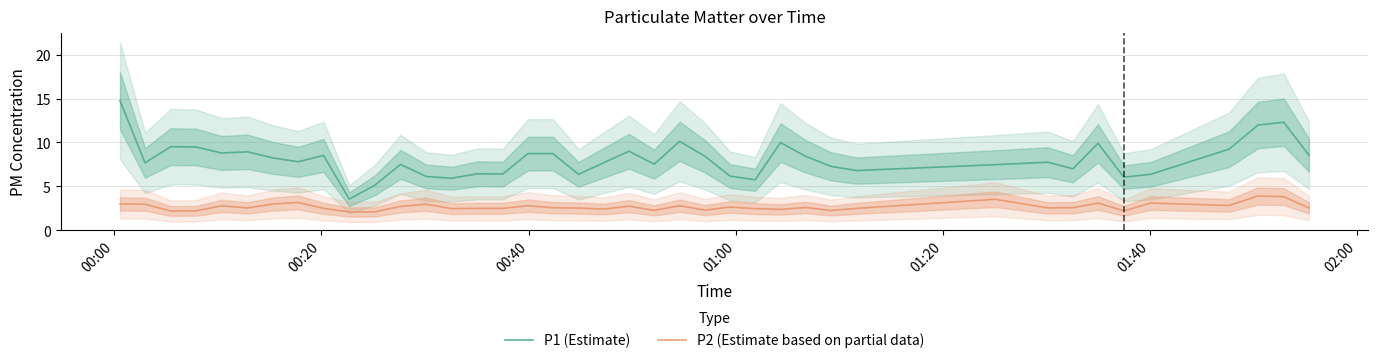

What is the greatest value displayed?

14.8